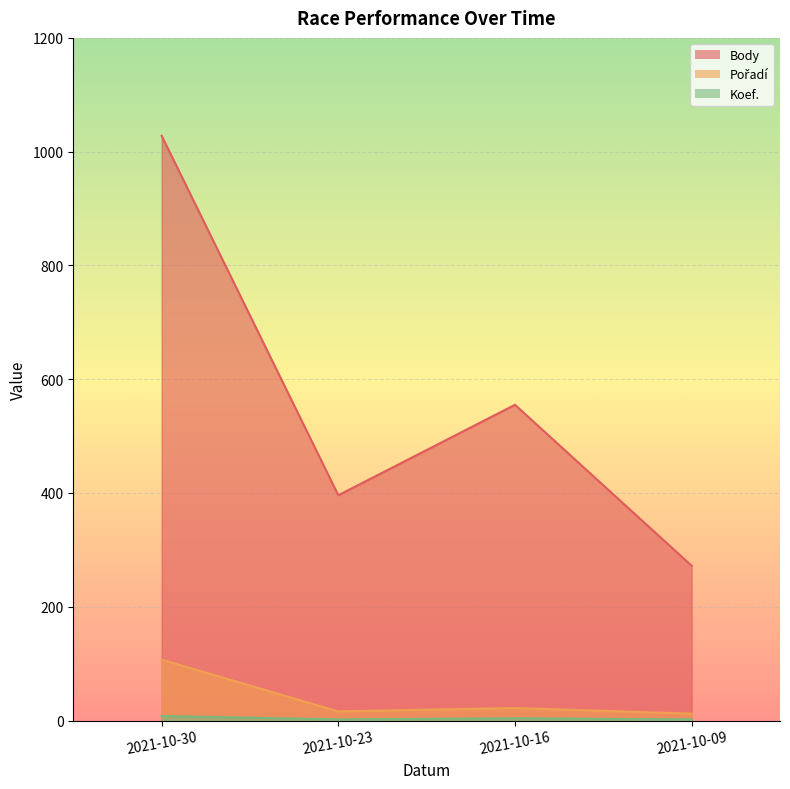

Is the value of Body at 2021-10-30 greater than the value of Pořadí at 2021-10-09?

Yes